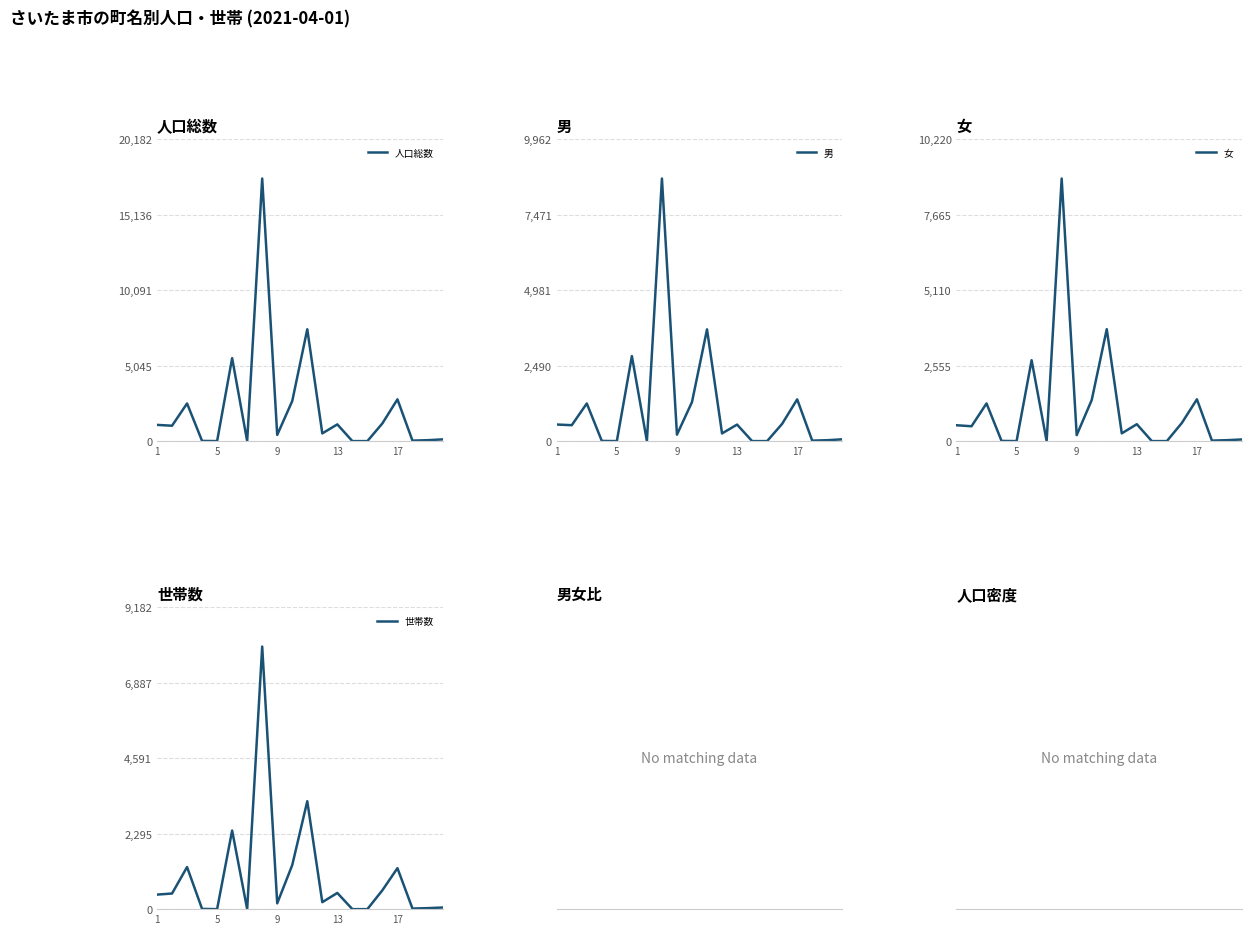

True or false: 人口総数 and 女 intersect in this chart.

False